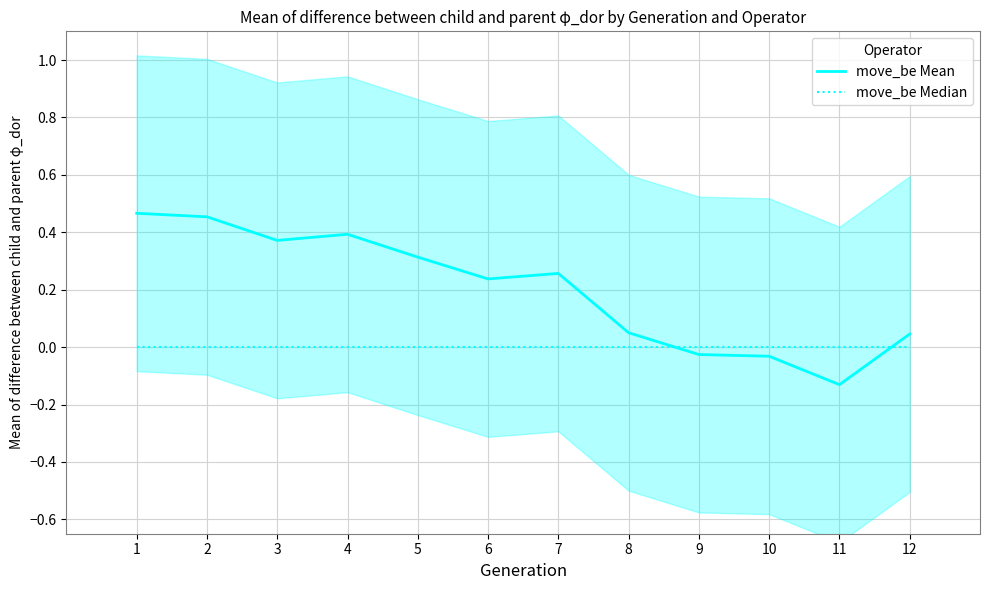

What is the difference between the highest and lowest values at 4?

0.4